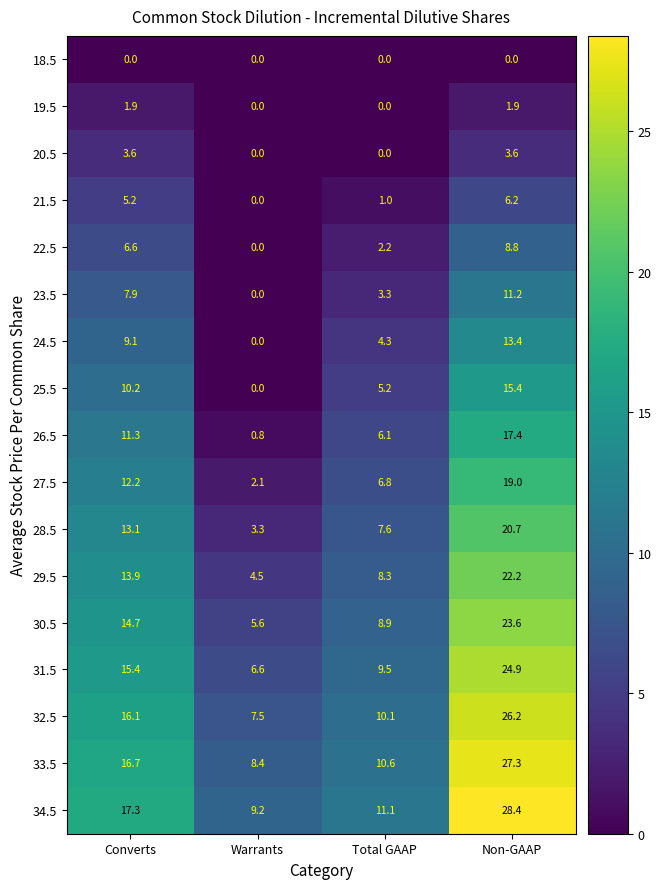

At Converts, list the series in order from smallest to largest.

18.5, 19.5, 20.5, 21.5, 22.5, 23.5, 24.5, 25.5, 26.5, 27.5, 28.5, 29.5, 30.5, 31.5, 32.5, 33.5, 34.5